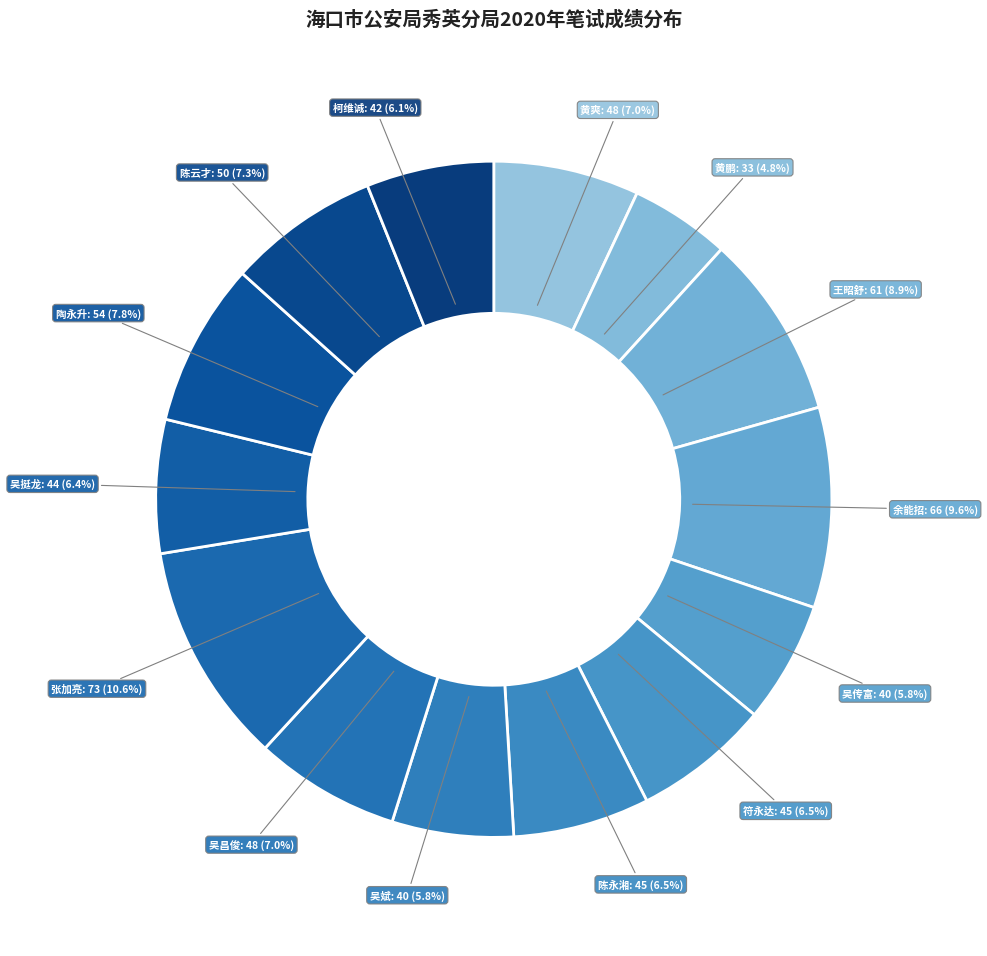

To the nearest percent, what is the average slice percentage?

7%